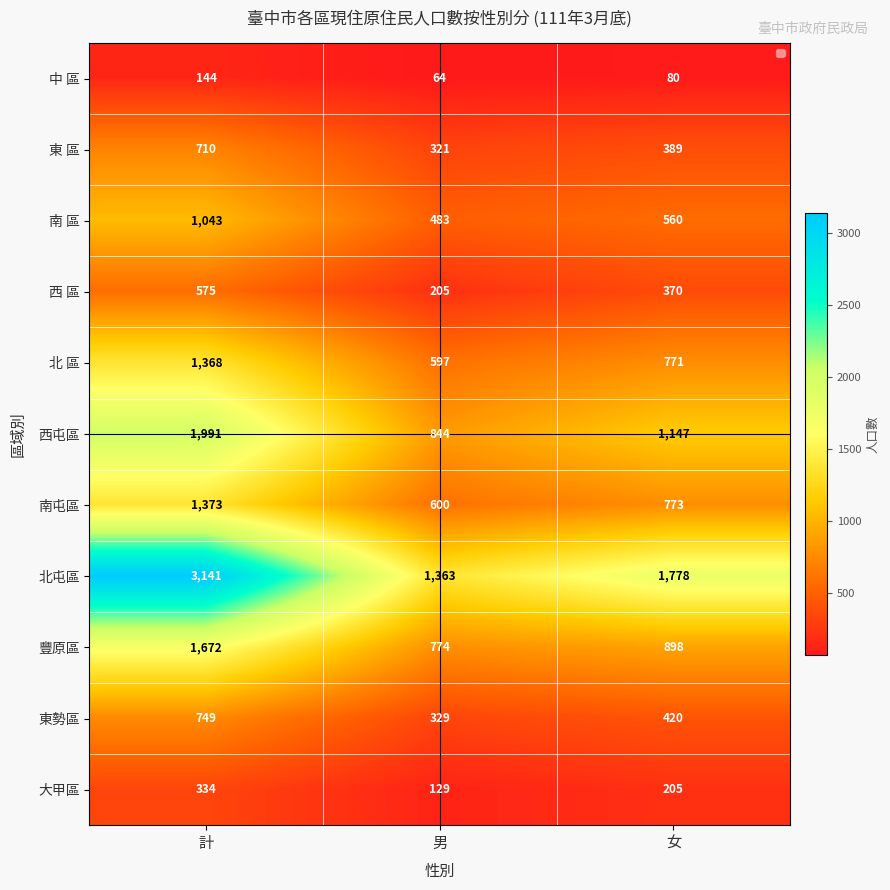

Is it true that 豐原區 equals 210 at 女?

False